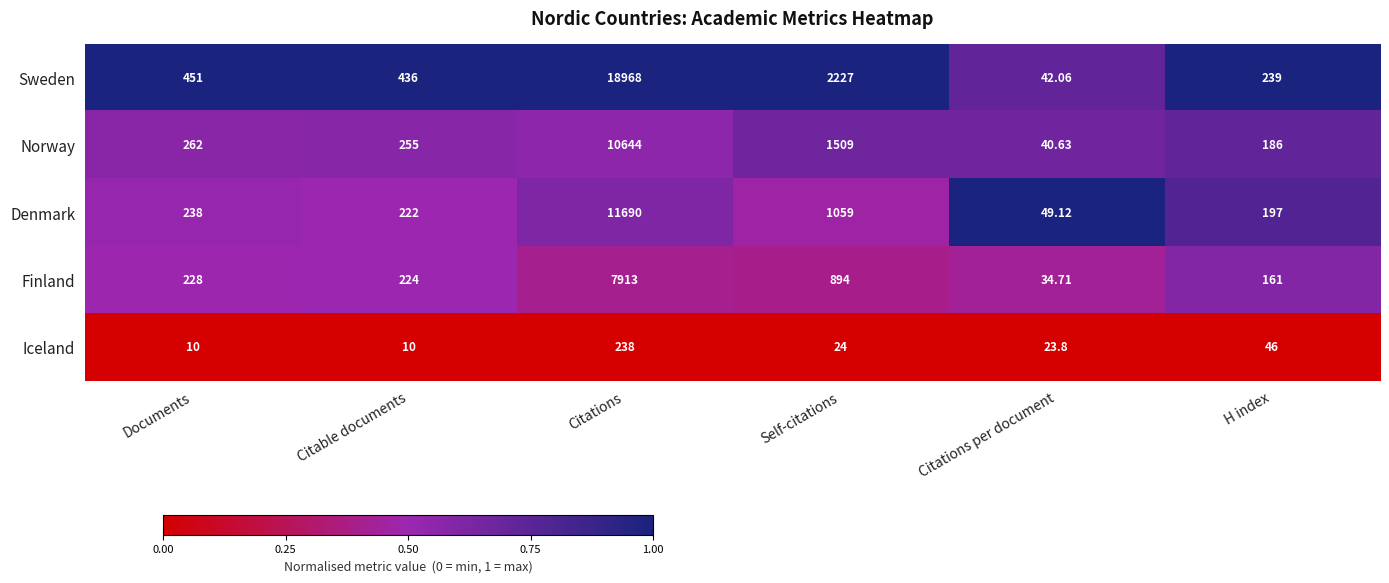

At which label does Sweden reach its peak?

Citations